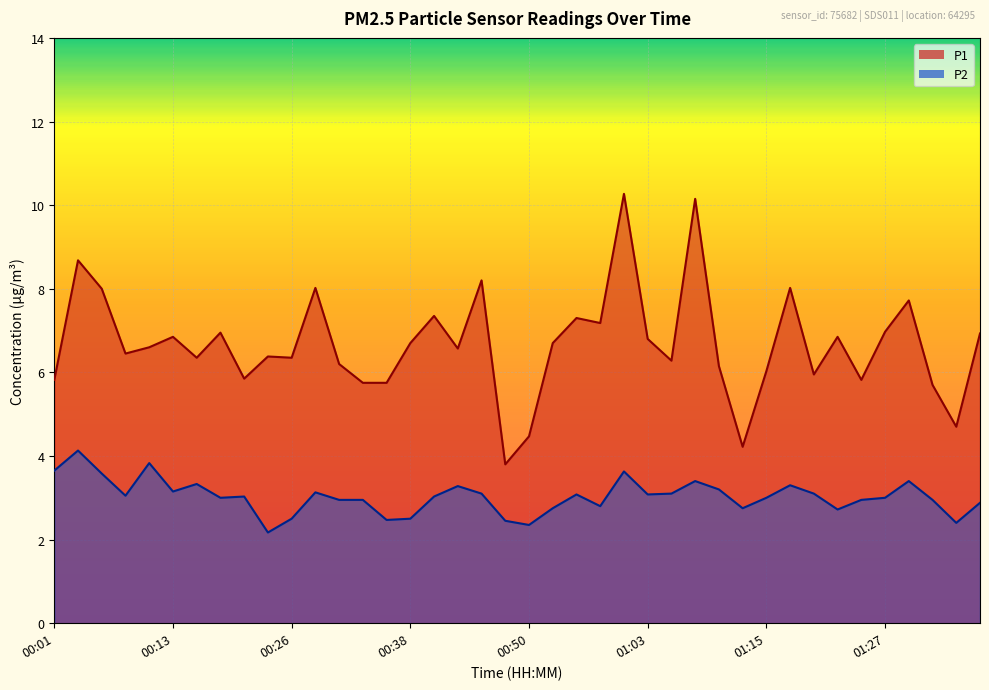

Which series changed the most between 00:01 and 00:53?

P2